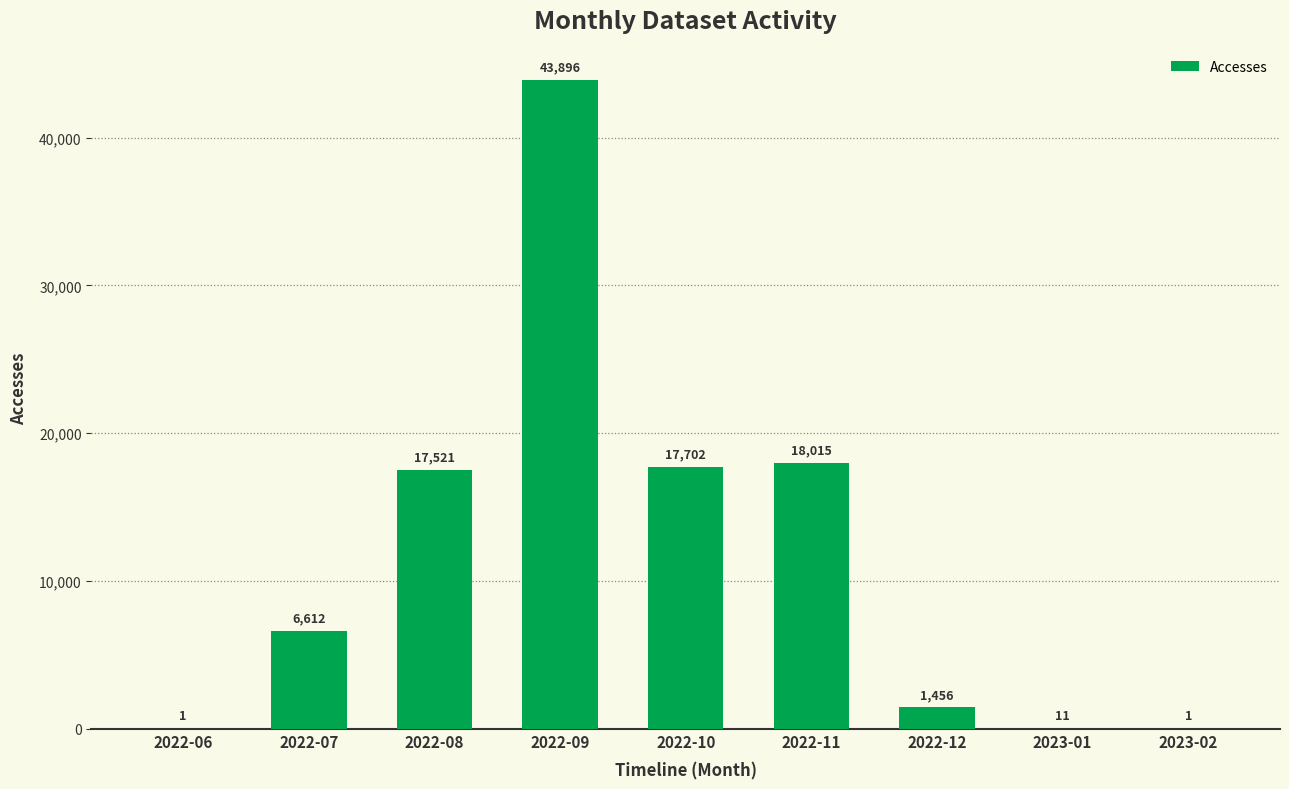

What is the sum of all values?

105215